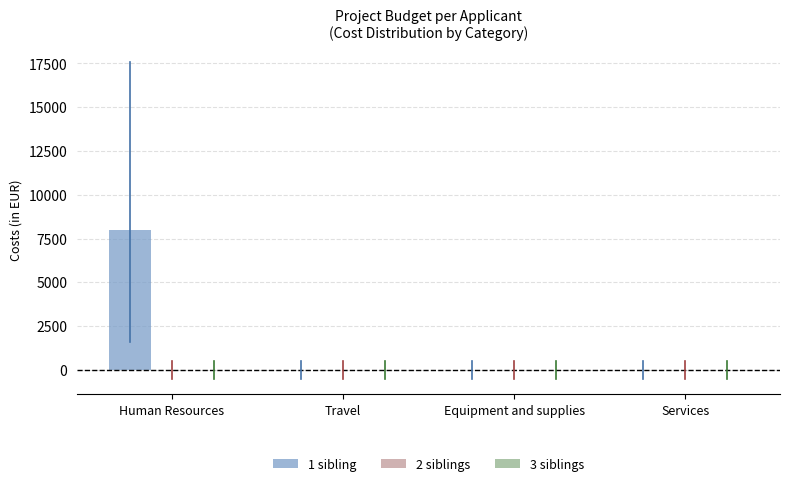

Reading left to right, transcribe all the data shown in this chart.

Human Resources=8000	Travel=0	Equipment and supplies=0	Services=0